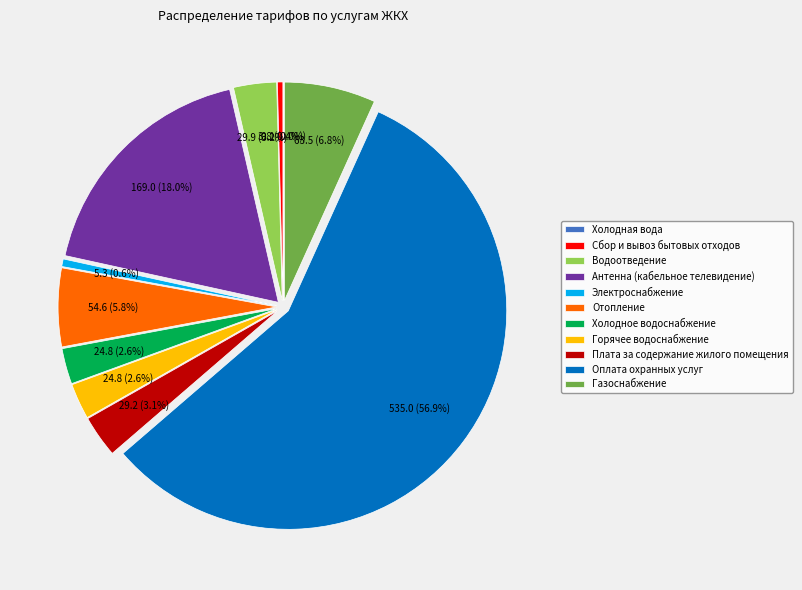

To the nearest percent, what percentage of the pie is Холодное водоснабжение?

3%